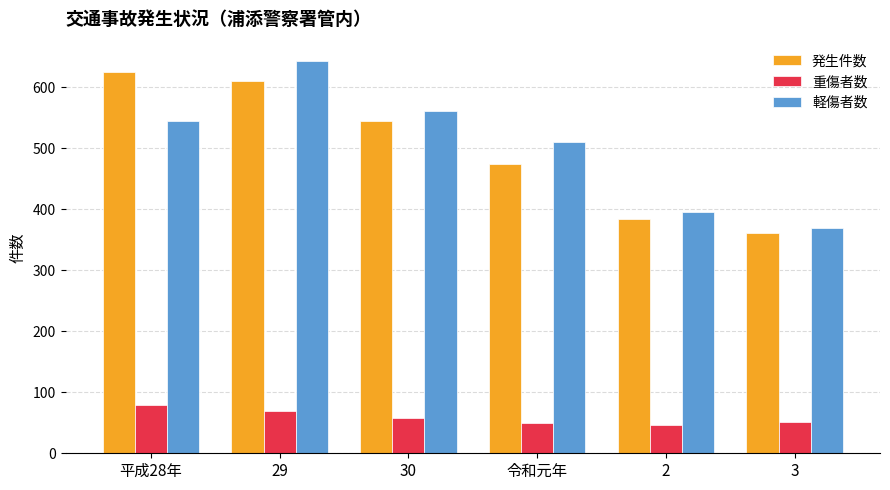

What is the value of the 発生件数 bar at the 5th from the left?

385